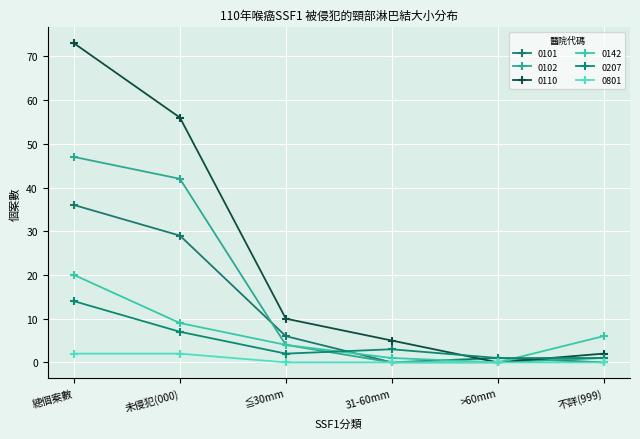

Reading right to left, extract all data points from this chart.

0101: 0	1	0	6	29	36
0102: 1	0	0	4	42	47
0110: 2	0	5	10	56	73
0142: 6	0	1	4	9	20
0207: 1	1	3	2	7	14
0801: 0	0	0	0	2	2